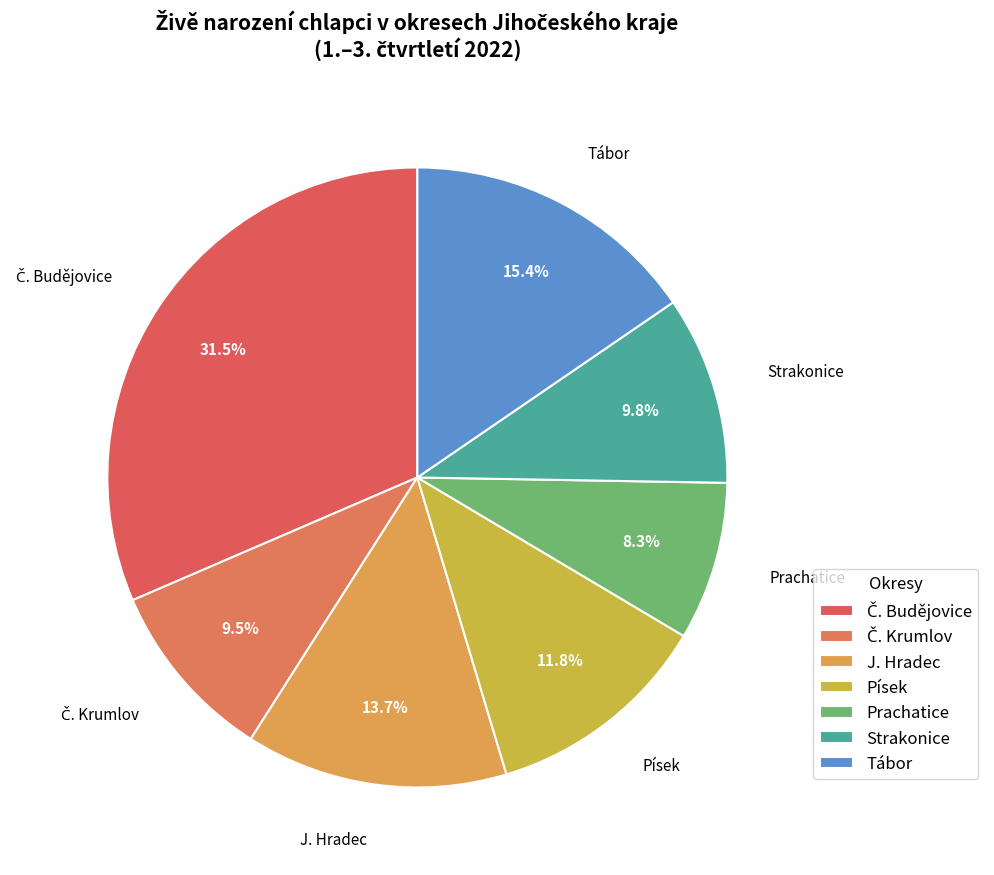

What is the ratio of the value at Tábor to the value at J. Hradec?

1.1